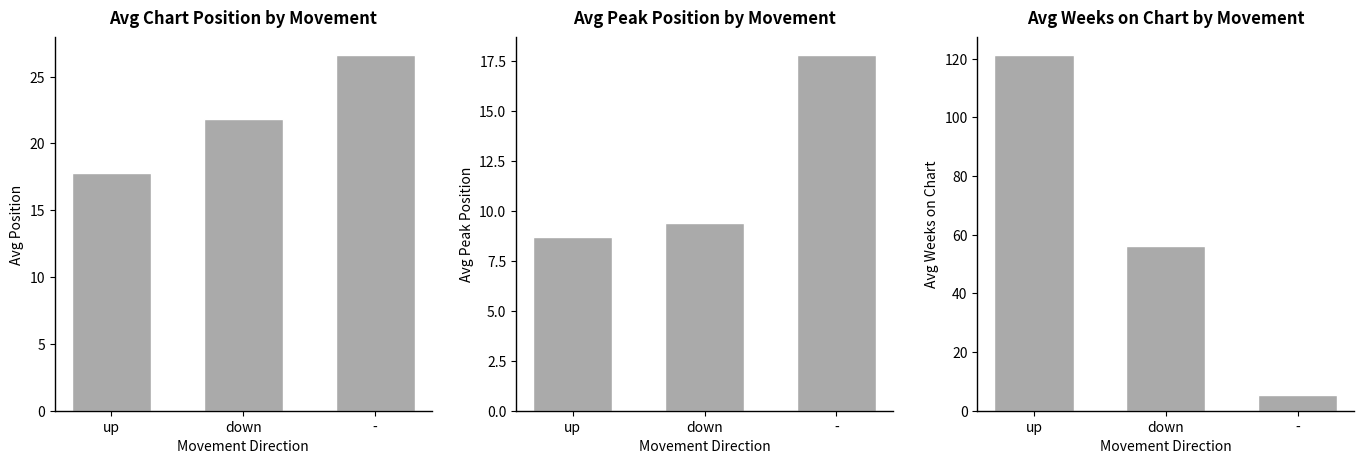

Where is Avg Position nearest to the value 22?

down